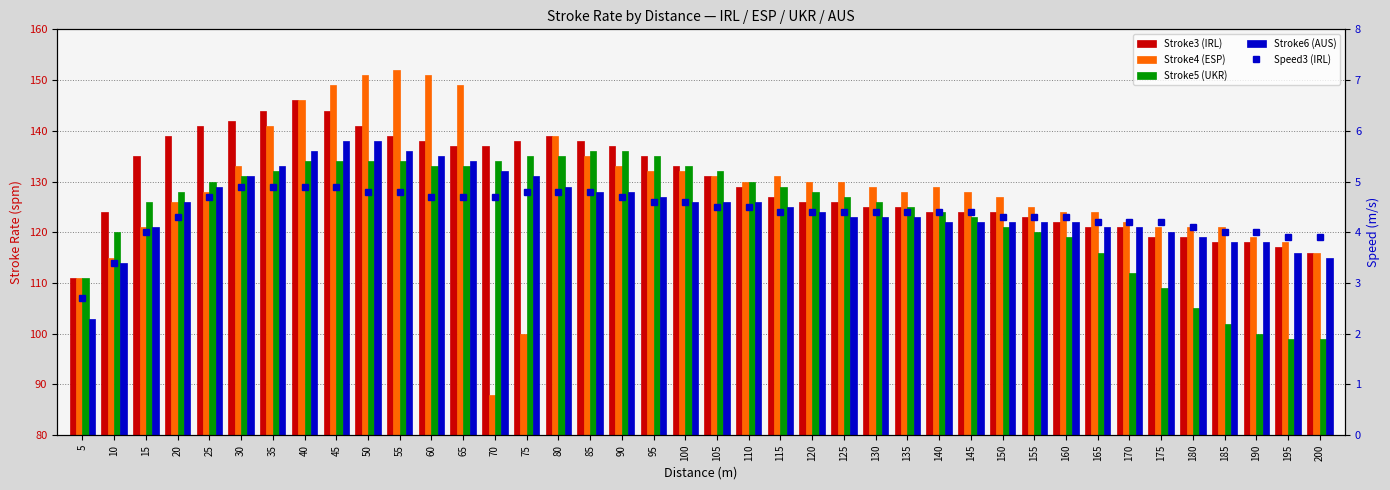

What is the average value of the Stroke5 (UKR) series?

124.2